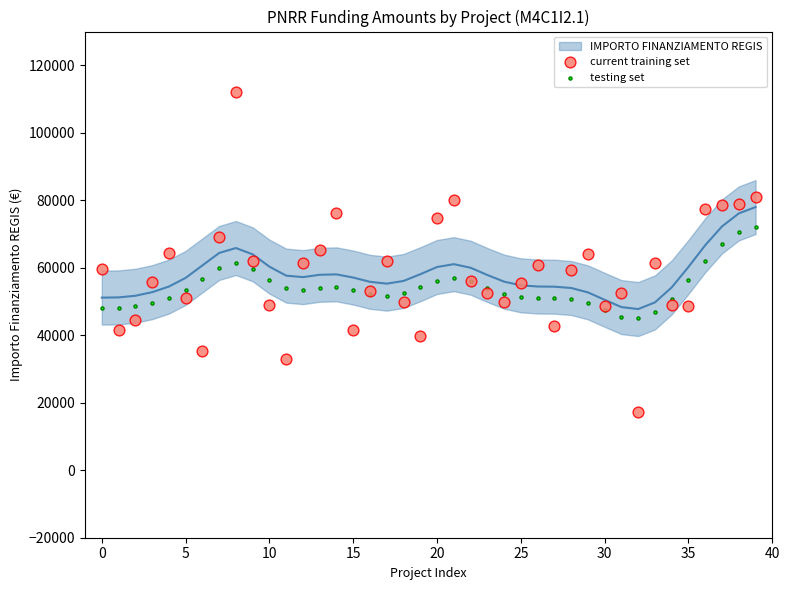

Which series reaches the maximum Y coordinate?

current training set